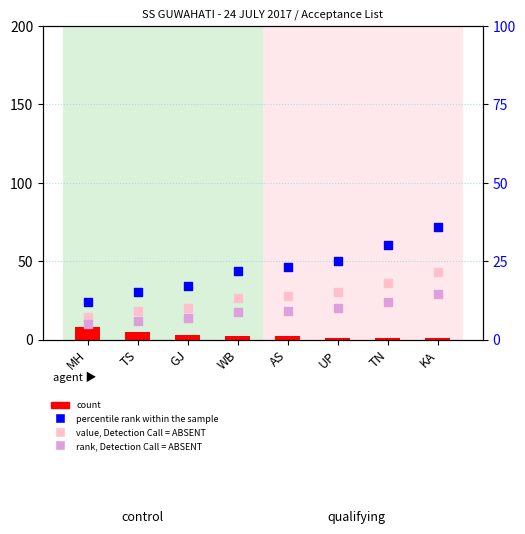

At how many categories does at least one series exceed 18?

5